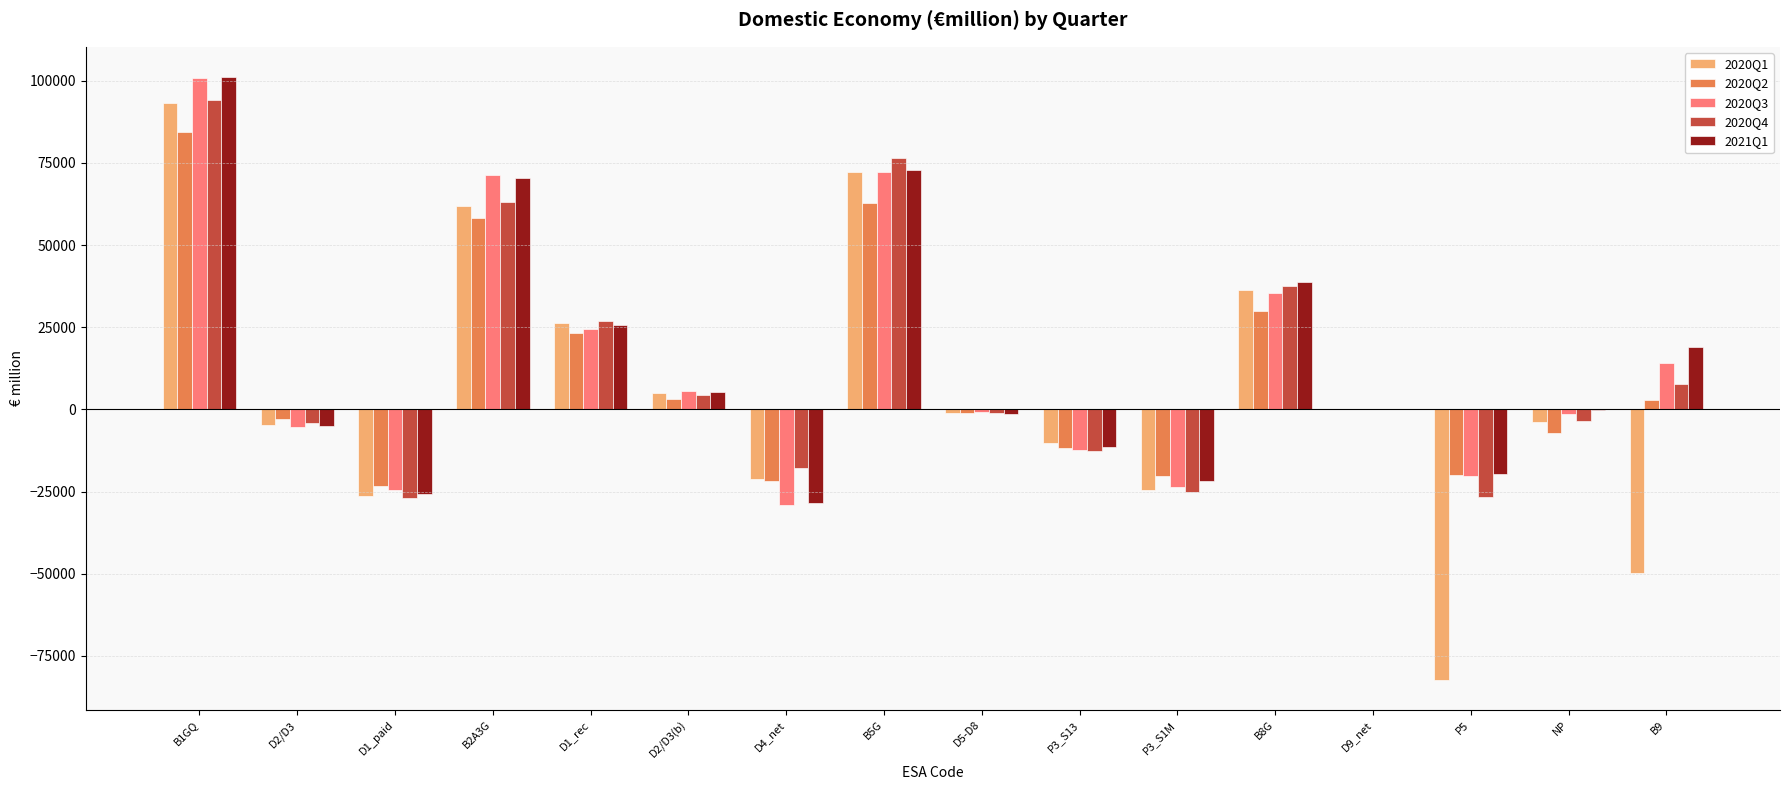

Are the bars grouped side by side (vs. stacked)?

Yes